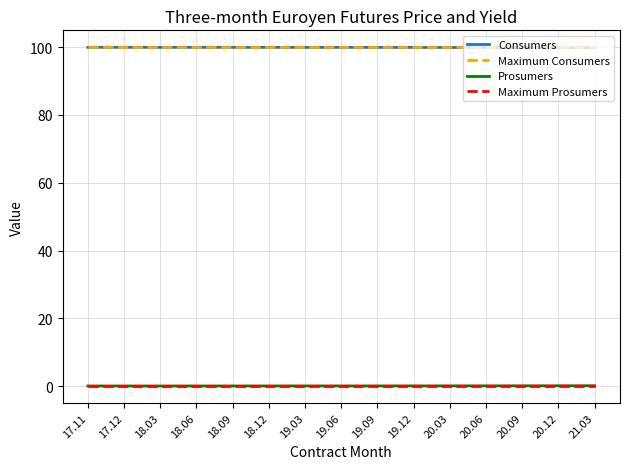

Is the value of Maximum Prosumers at 17.12 greater than the value of Consumers at 17.12?

No